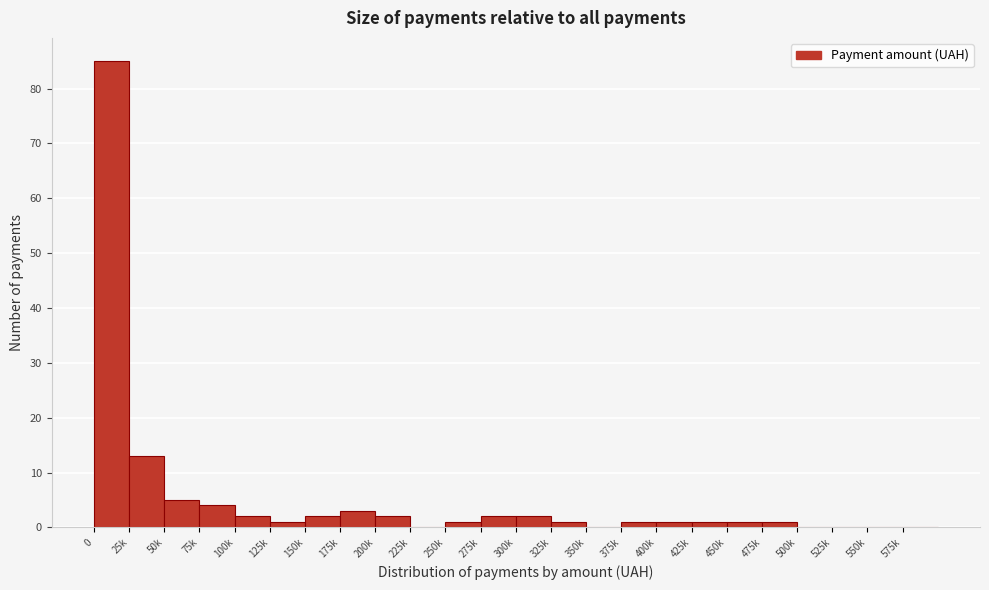

Reading left to right, what are all the values shown in this chart?

0=85	25k=13	50k=5	75k=4	100k=2	125k=1	150k=2	175k=3	200k=2	225k=0	250k=1	275k=2	300k=2	325k=1	350k=0	375k=1	400k=1	425k=1	450k=1	475k=1	500k=0	525k=0	550k=0	575k=0